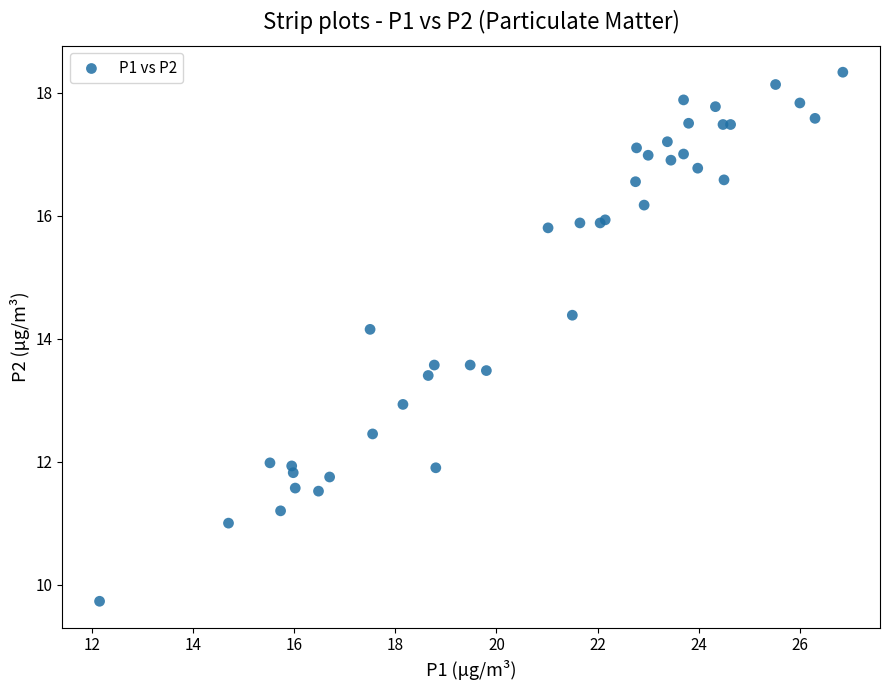

What Y value in the scatter plot is closest to 14?

14.2